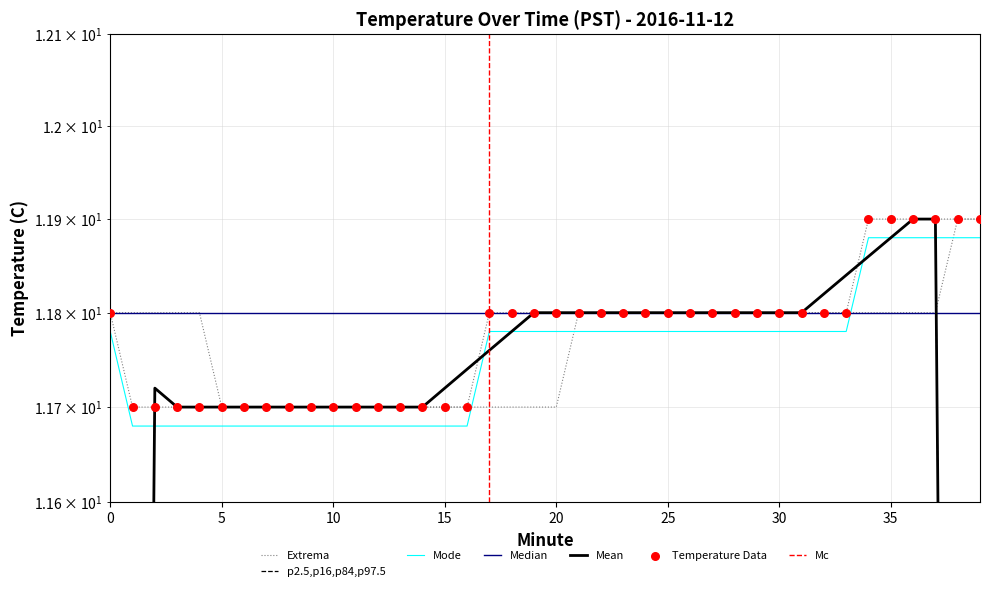

Between 11 and 2, which is larger?

11